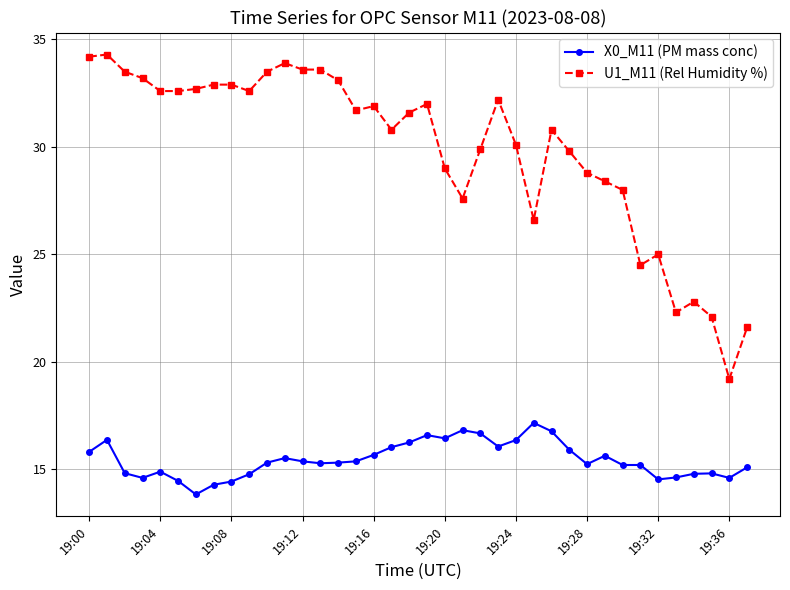

Does the chart have visible grid lines?

Yes